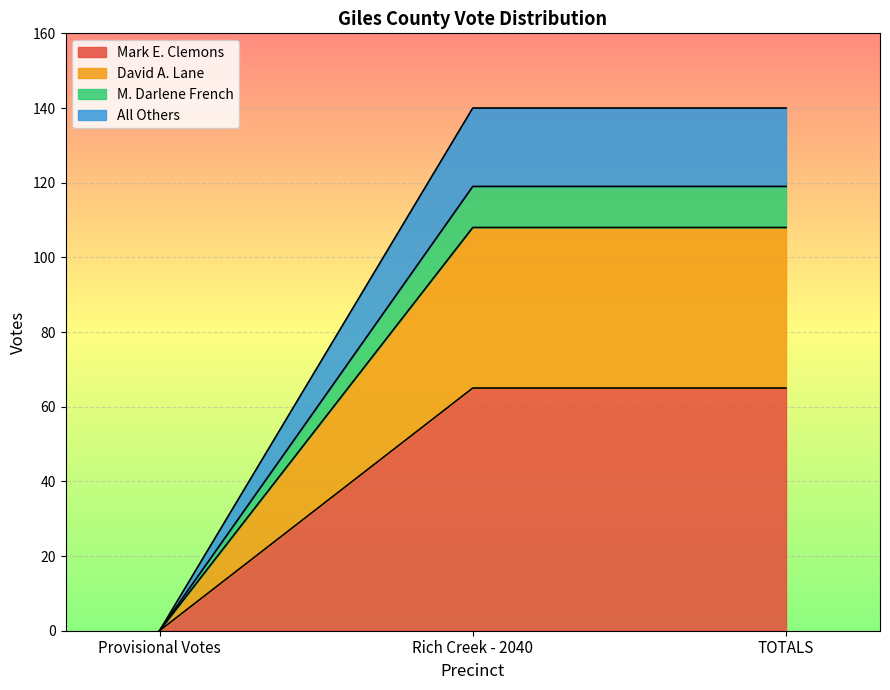

What position from the right is Provisional Votes?

3